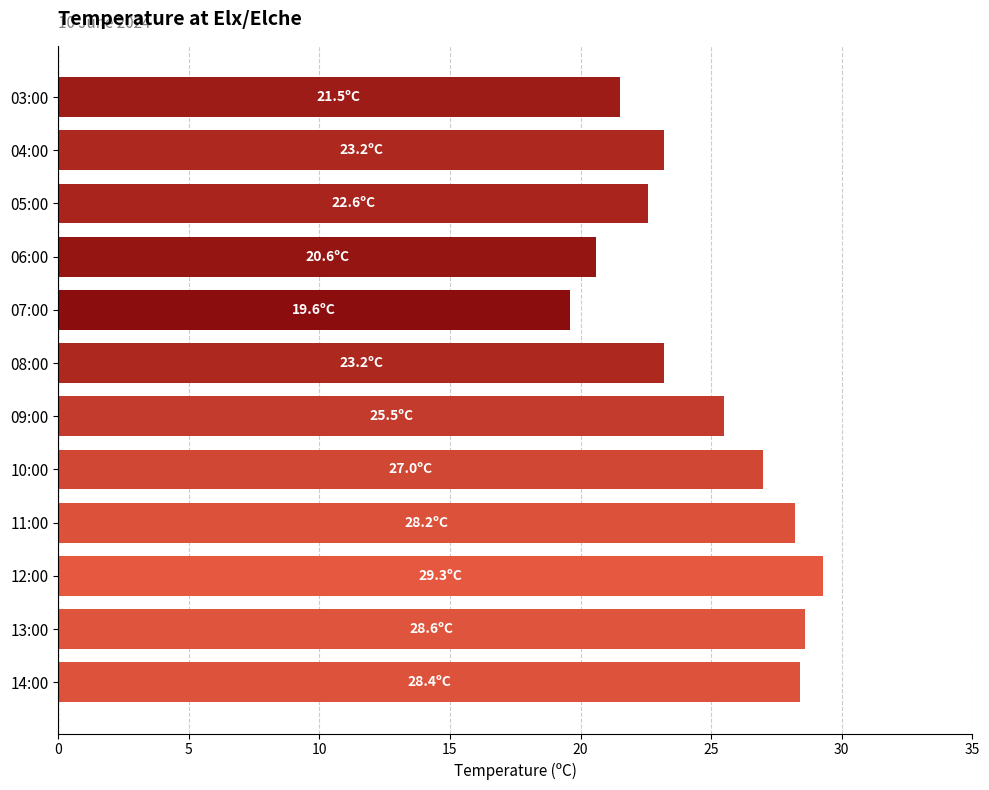

Approximately how many times larger is the value at 11:00 compared to 09:00?

1.1